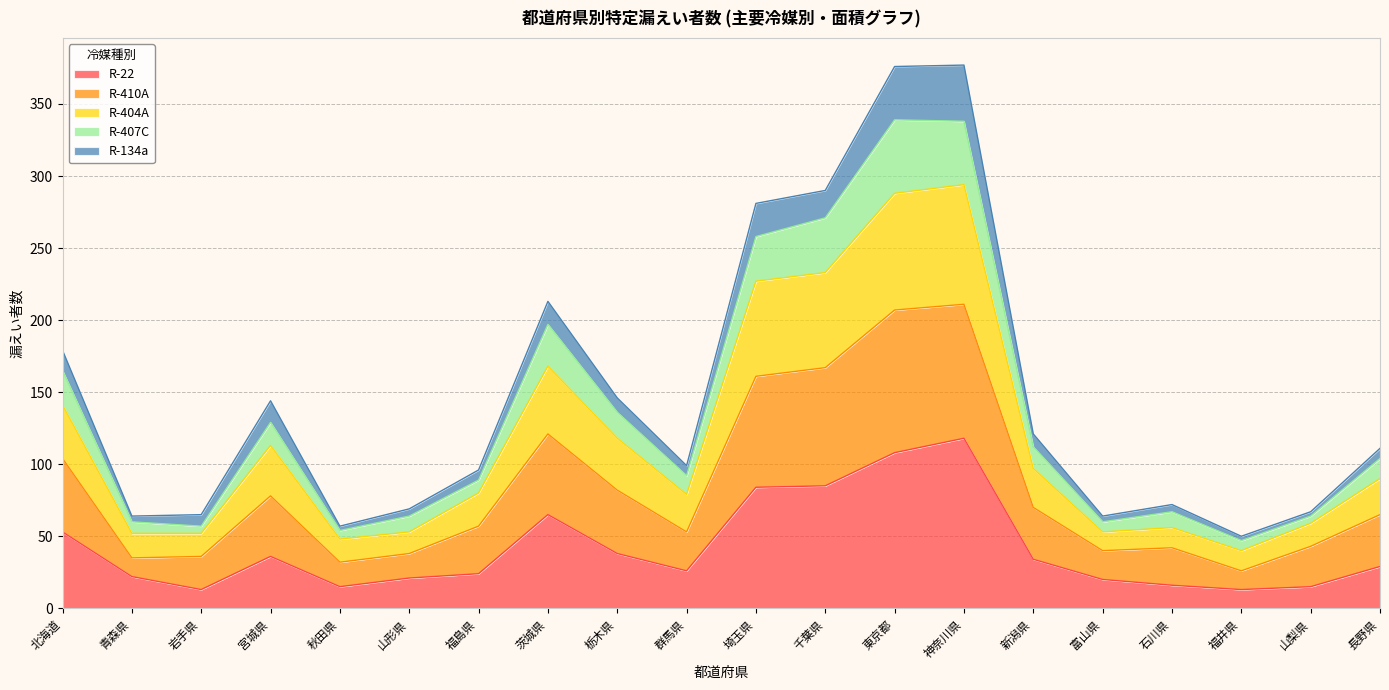

Is the value of R-22 at 茨城県 greater than the value of R-407C at 山梨県?

Yes